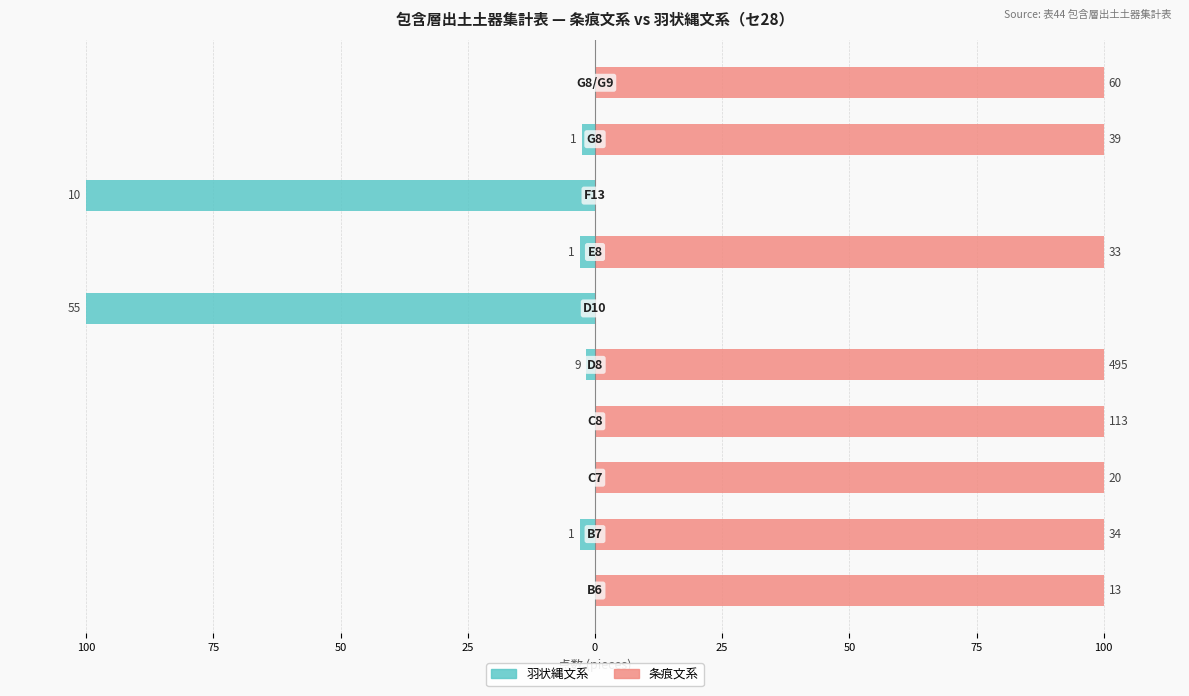

Is it true that 条痕文系 equals 42.2 at 9?

False